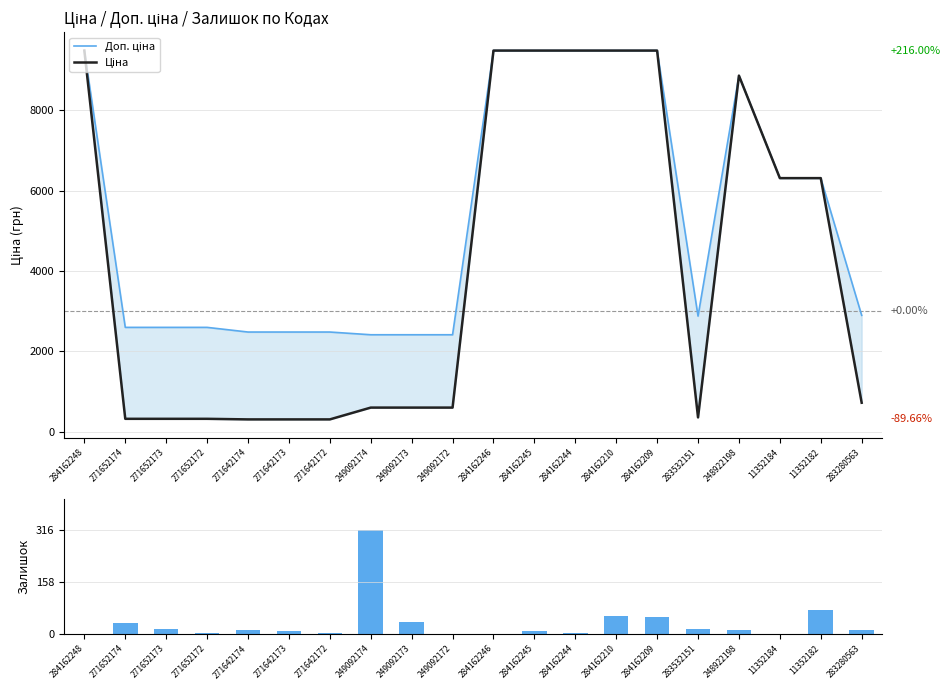

What is the sum of the Залишок values at 284162248 and 11352184?

1.0